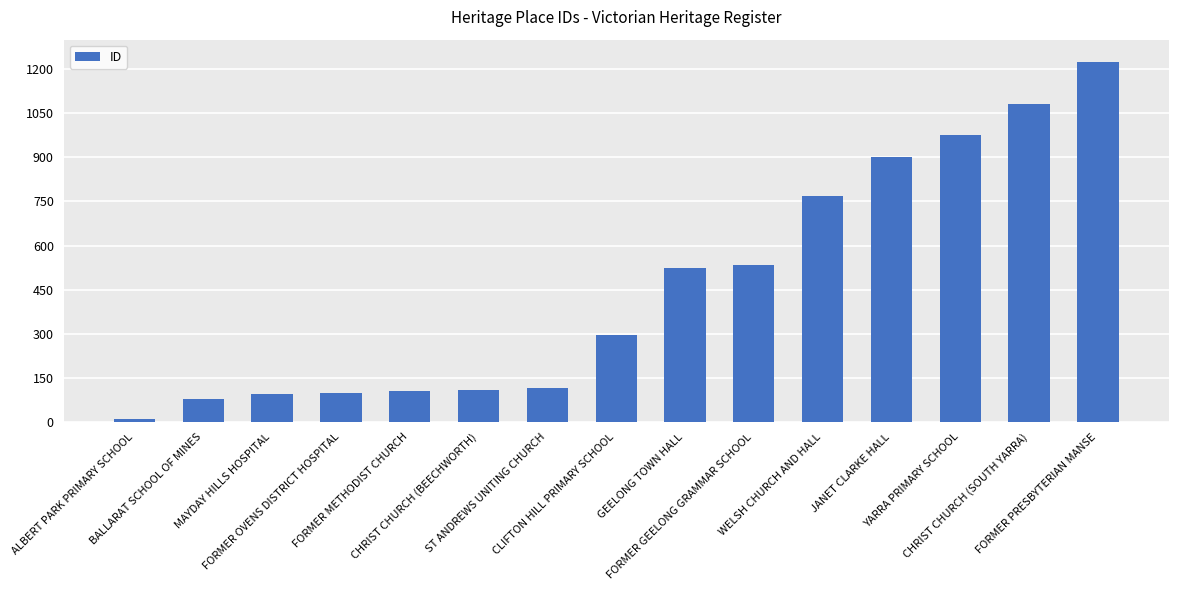

What is the sum of the values at CHRIST CHURCH (SOUTH YARRA) and BALLARAT SCHOOL OF MINES?

1157